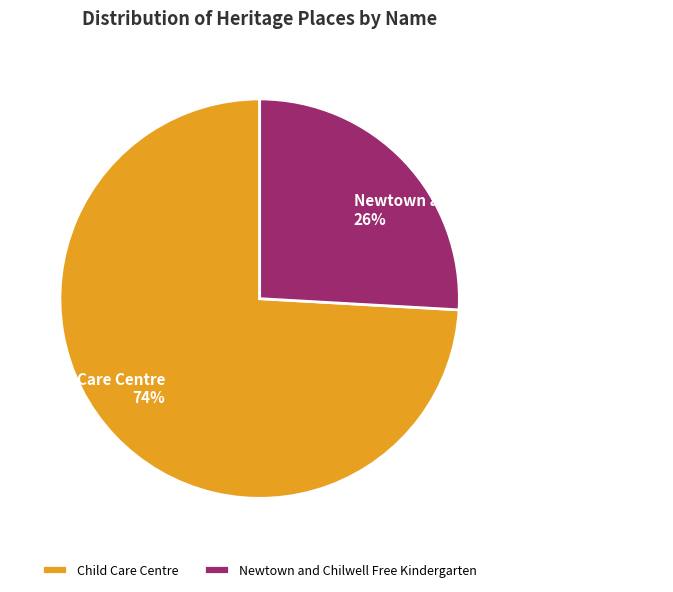

Is it true that Newtown and Chilwell Free Kindergarten is 16% of the pie?

False